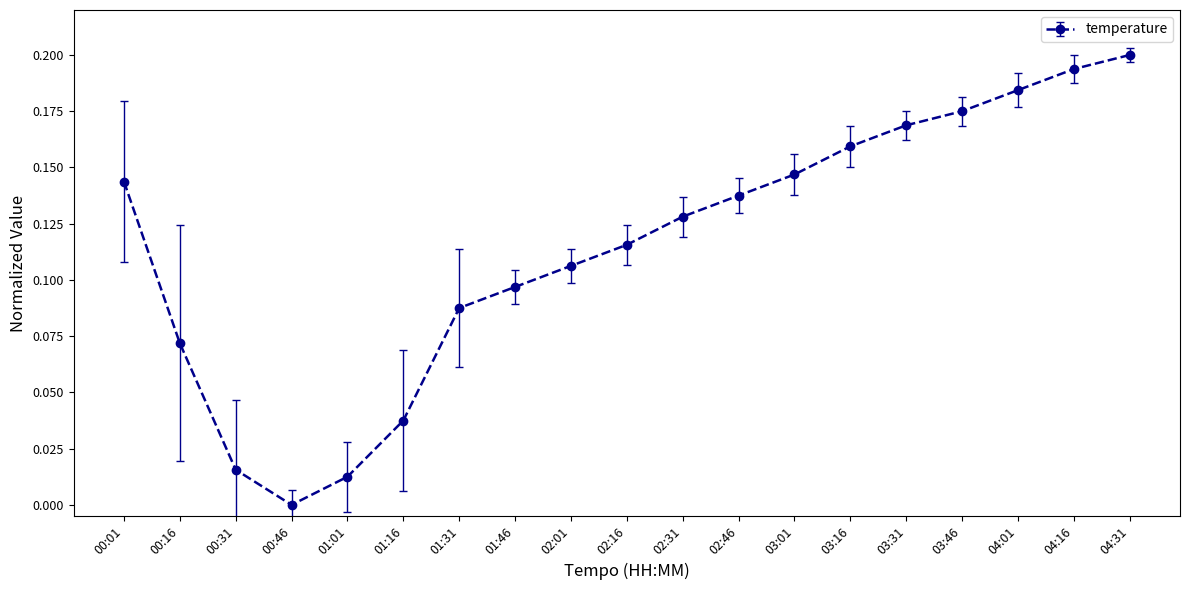

At which category does the chart reach its minimum across all series?

00:46